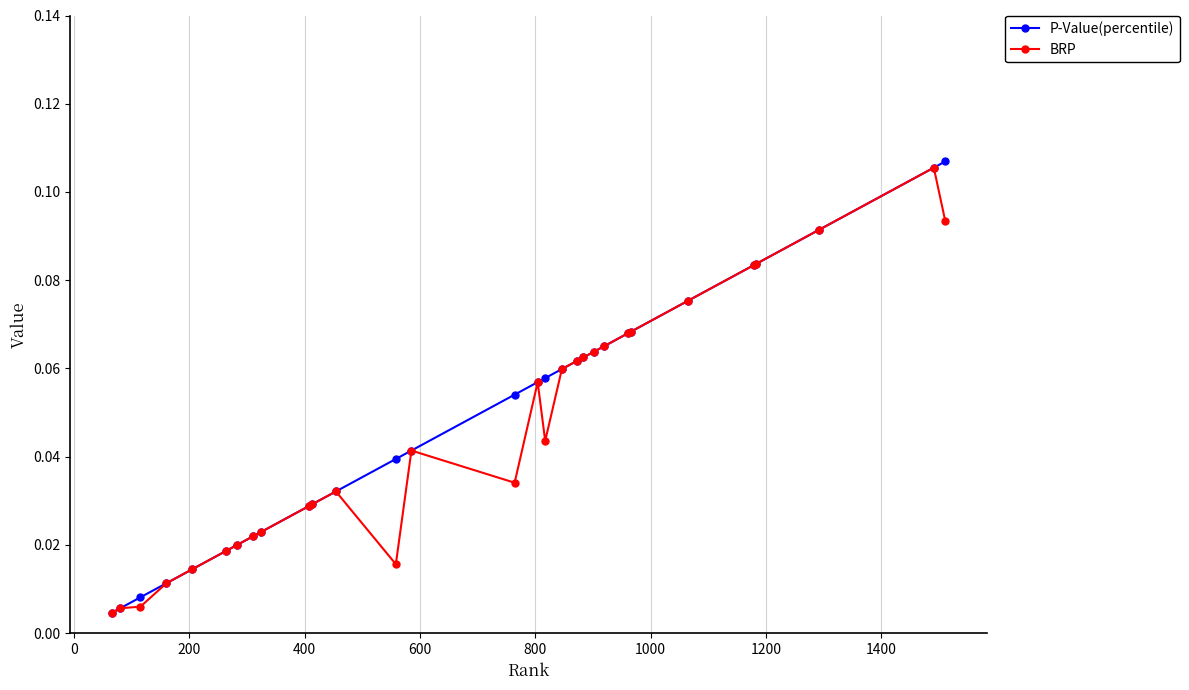

True or false: BRP has more than 0 points higher than both neighbors.

True